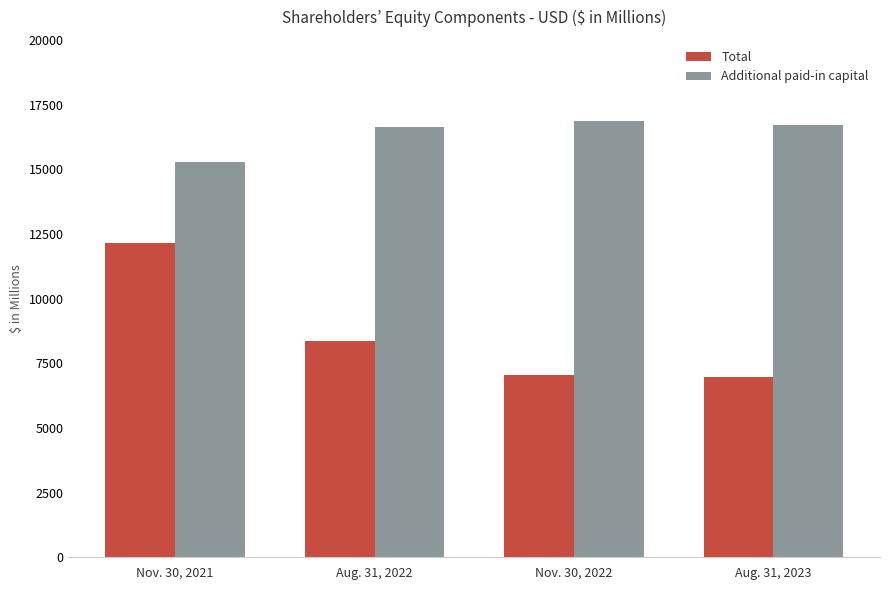

What are all the series names shown in the legend?

Total, Additional paid-in capital